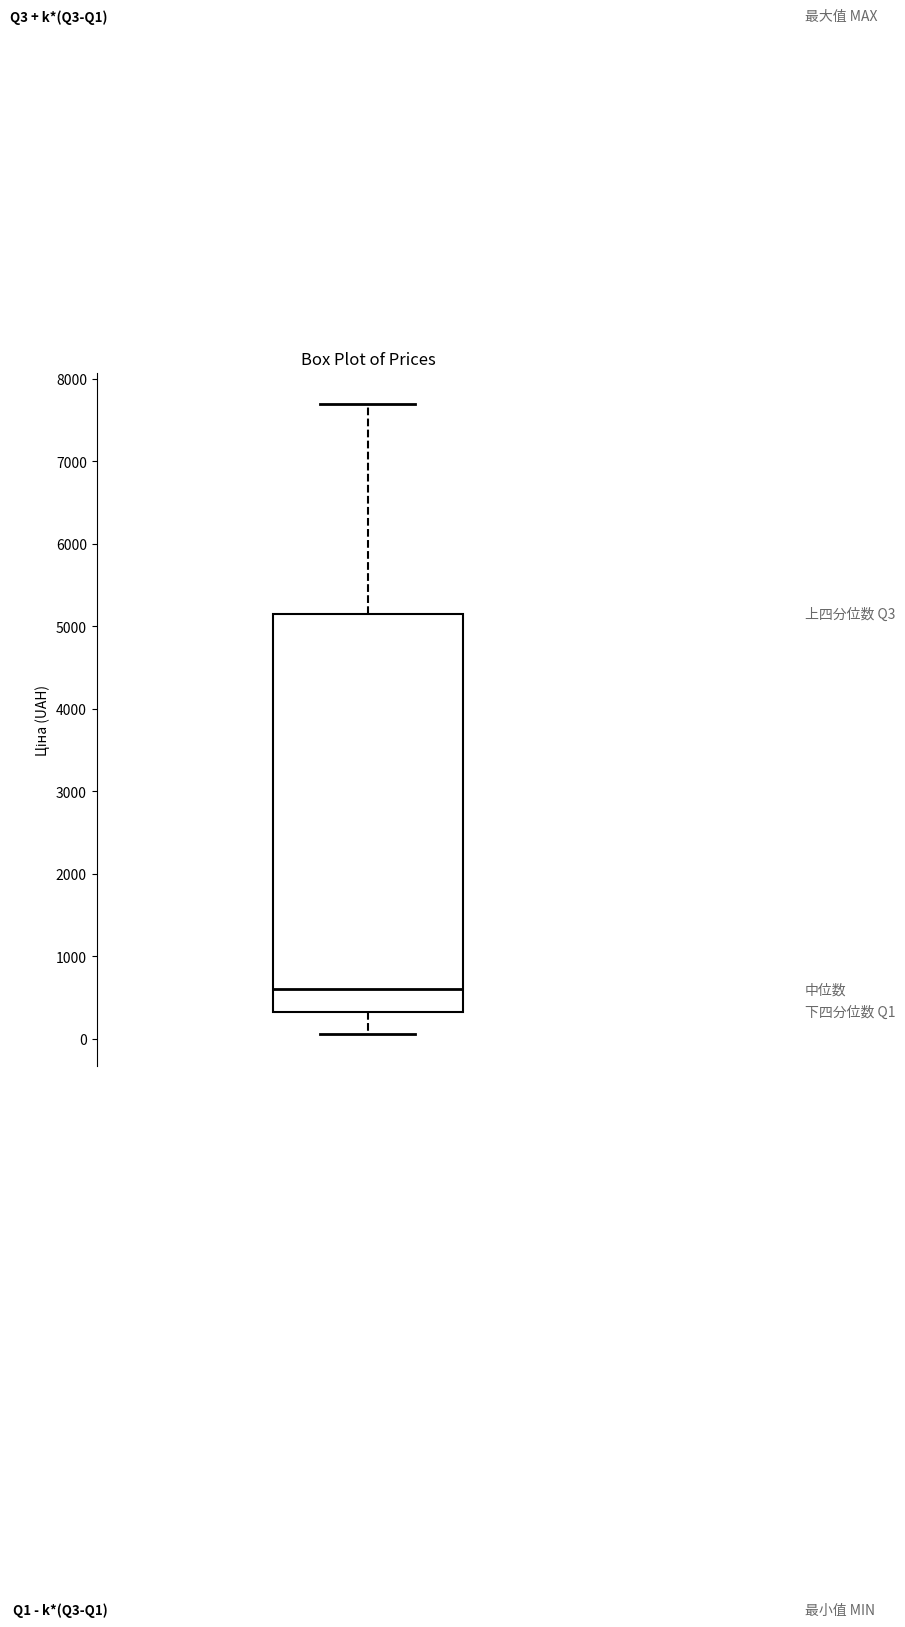

Where does the lower whisker of the box end on the y-axis? The values are not printed on the chart, so give them approximately, as read against the axis.

100